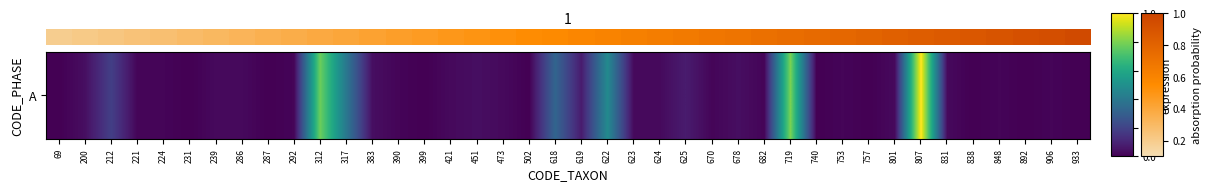

What is the difference between the values at 838 and 317?

0.4